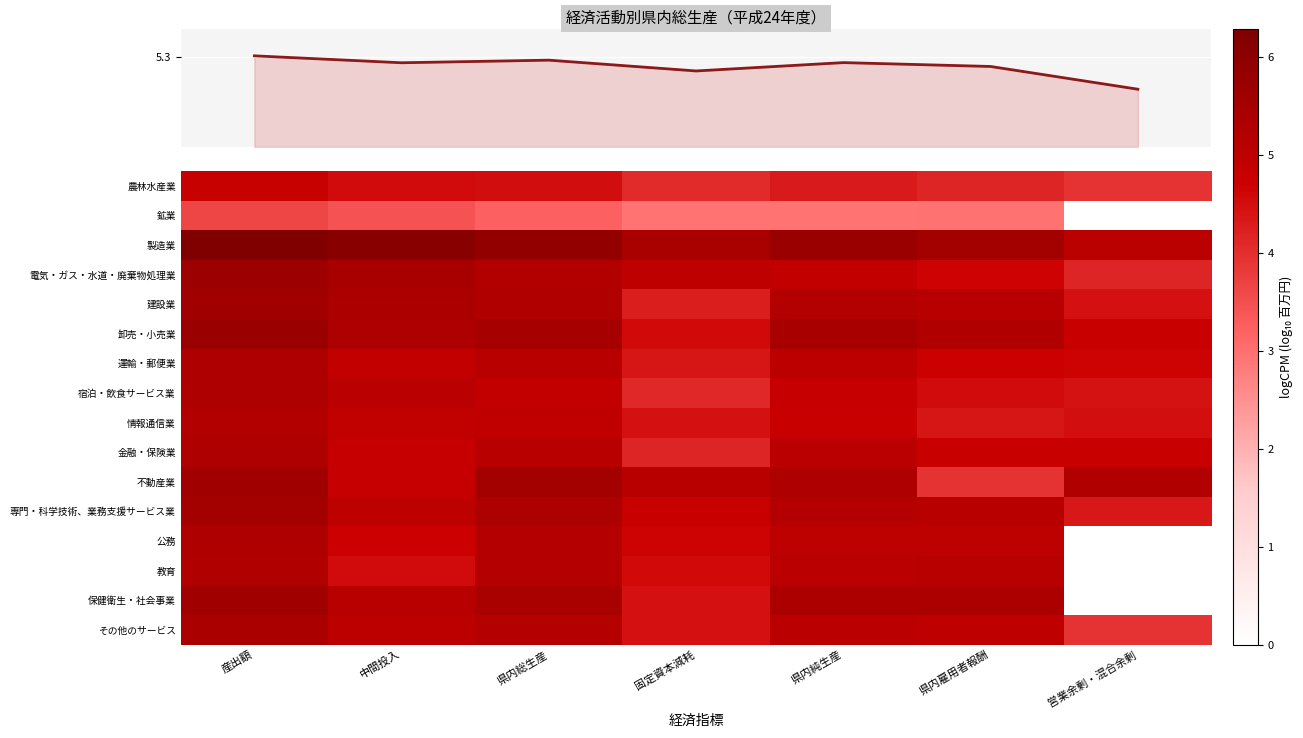

What is the difference between the maximum and minimum values in the 宿泊・飲食サービス業 series?

1.2